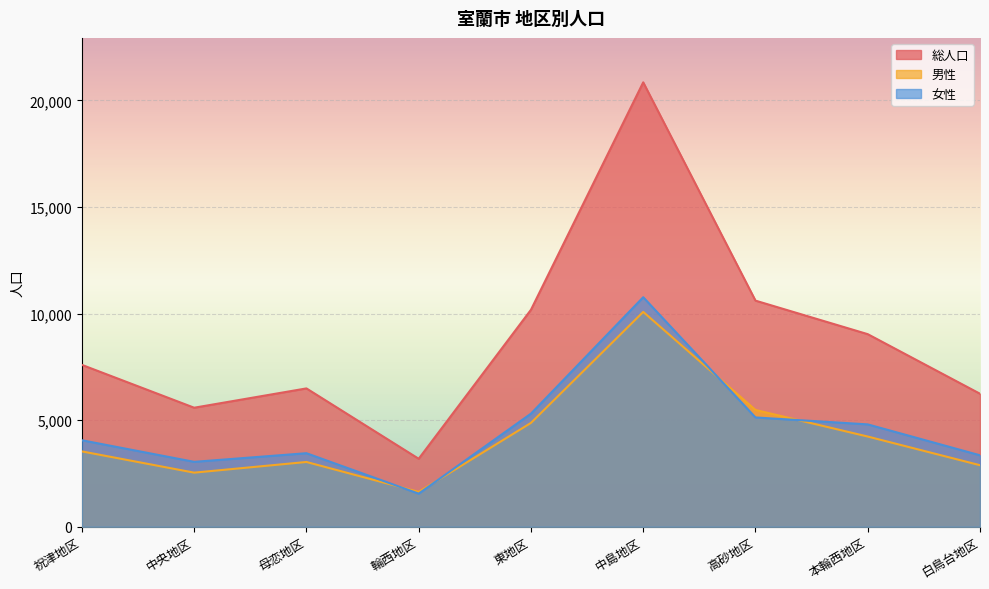

Which has a higher value, 中島地区 or 母恋地区?

中島地区